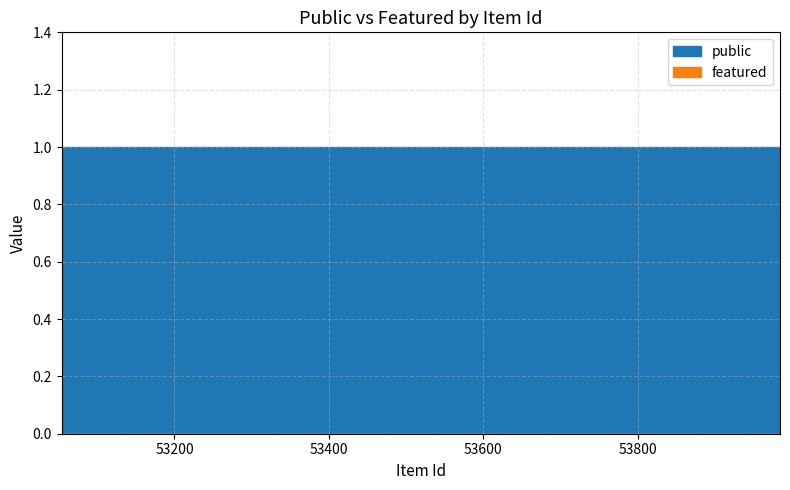

What is the spread (max minus min) of values at 53984?

1